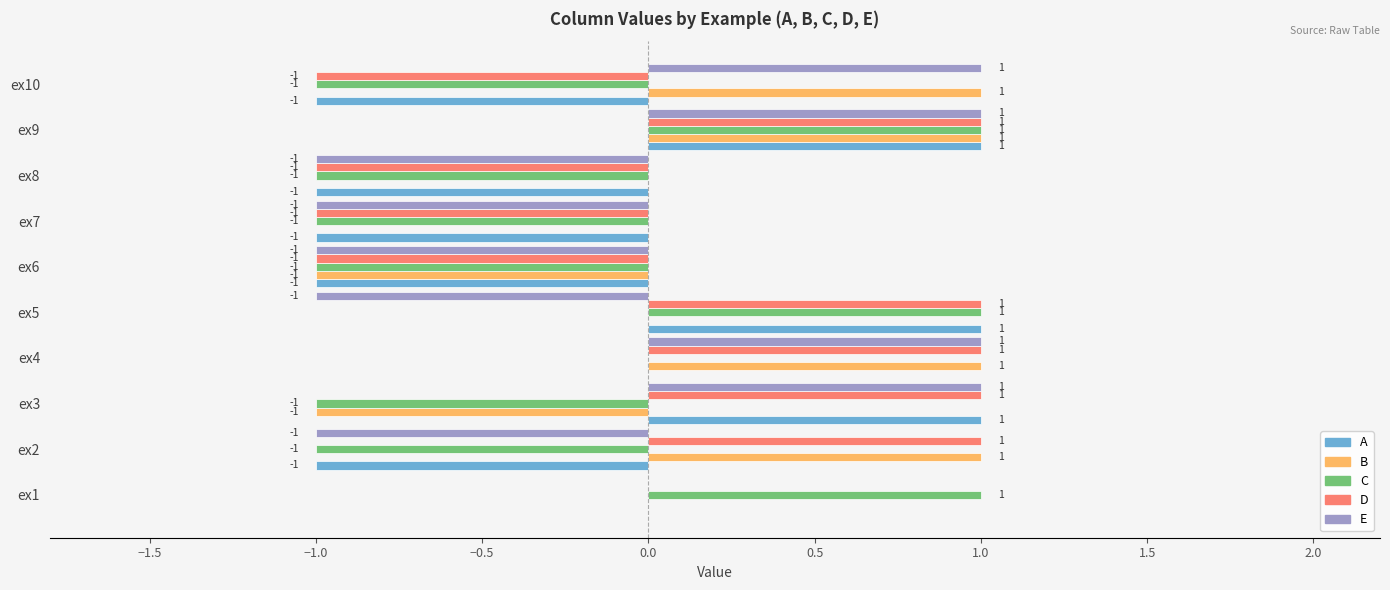

How many C values are between -1 and 1?

10